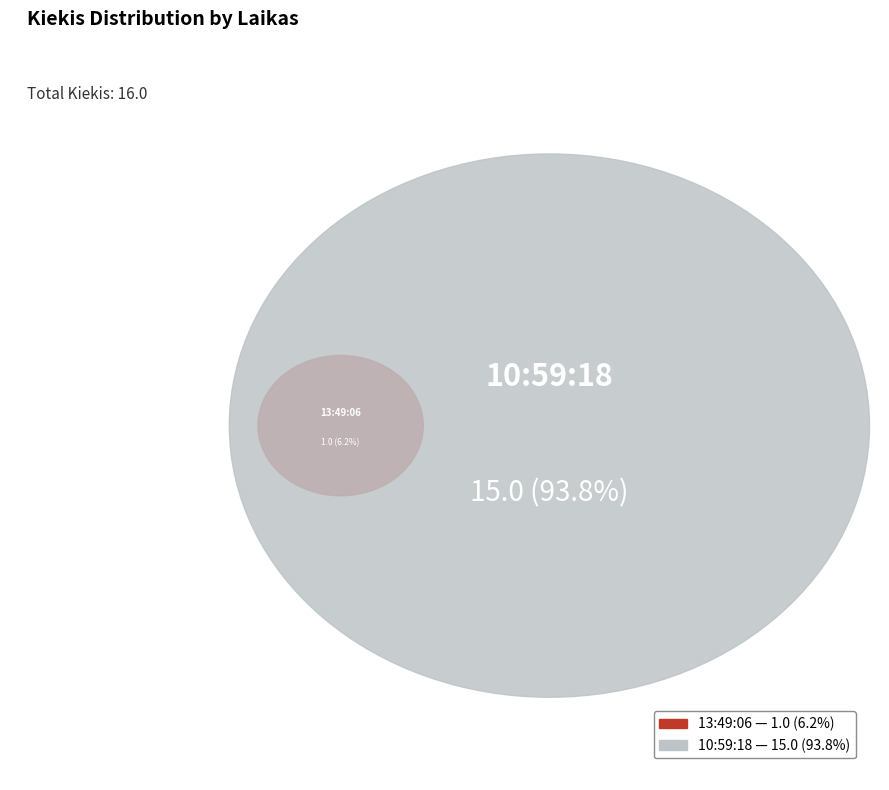

Count the number of slices in the pie.

2